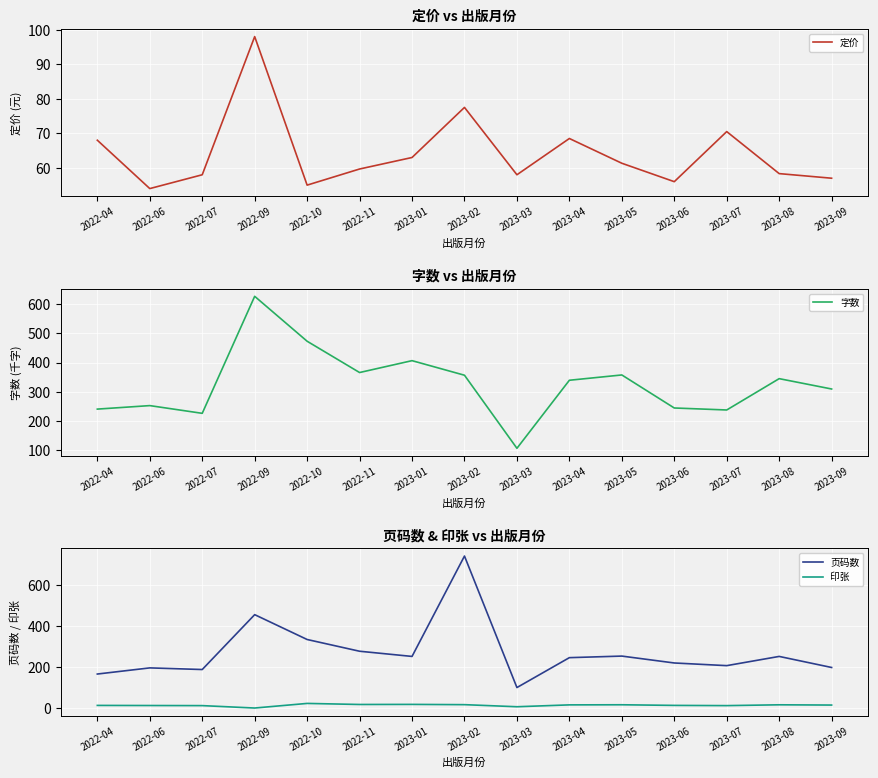

True or false: 印张 has a value of 6.2 at 2023-03.

True